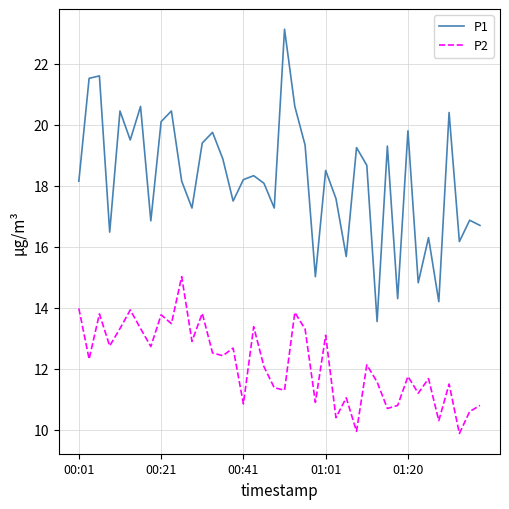

What is the maximum value shown in the chart?

23.1